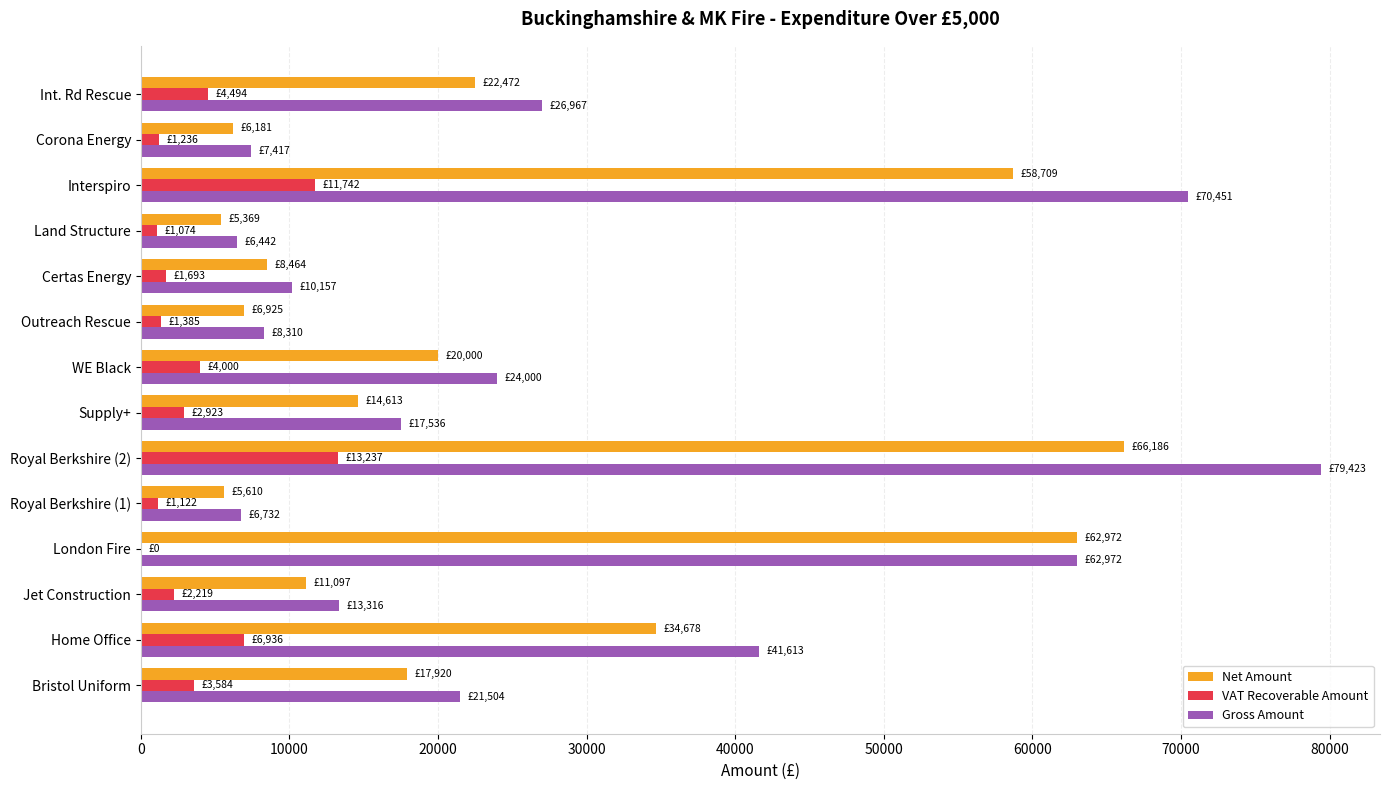

What value does the Gross Amount series have at Interspiro?

70450.6